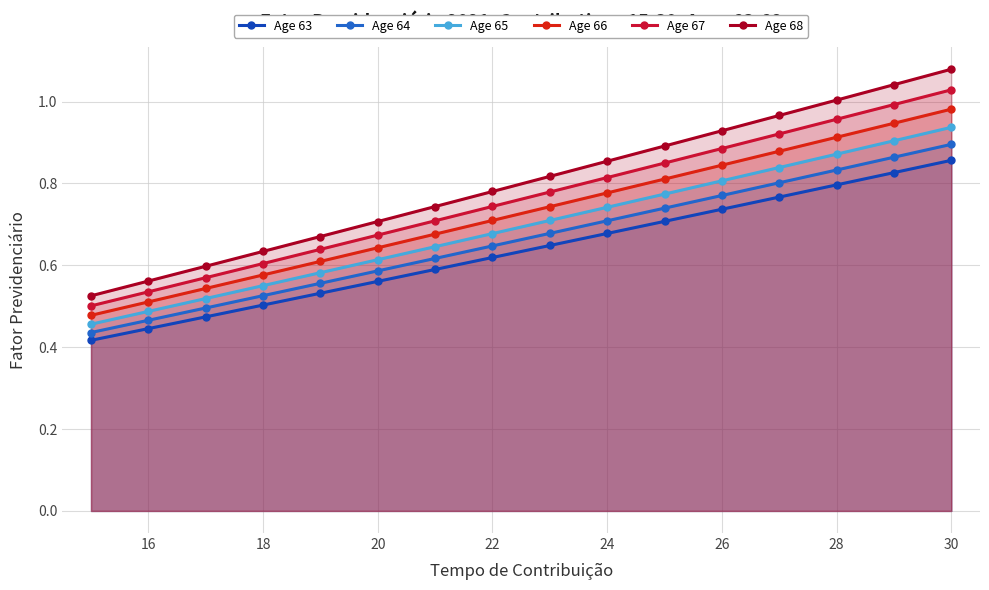

At which label does Age 65 reach its peak?

30